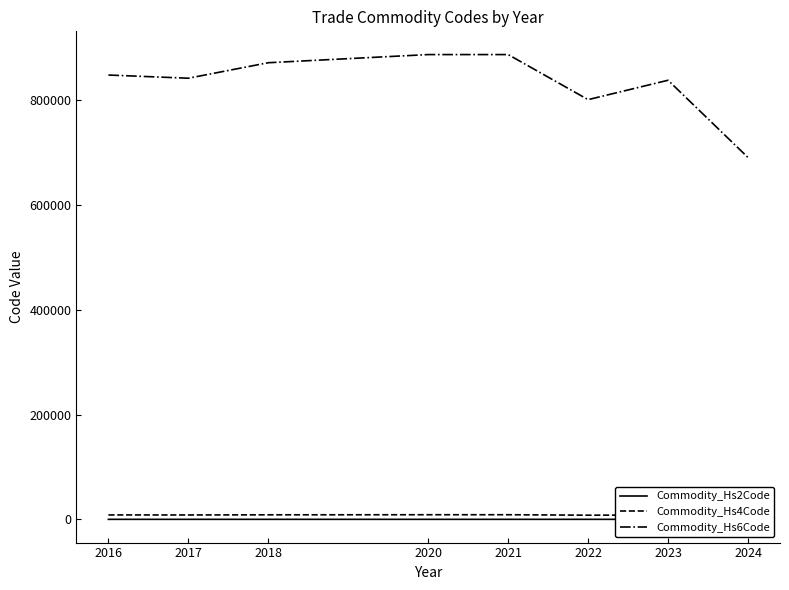

Which category has the lowest value across all series?

2024